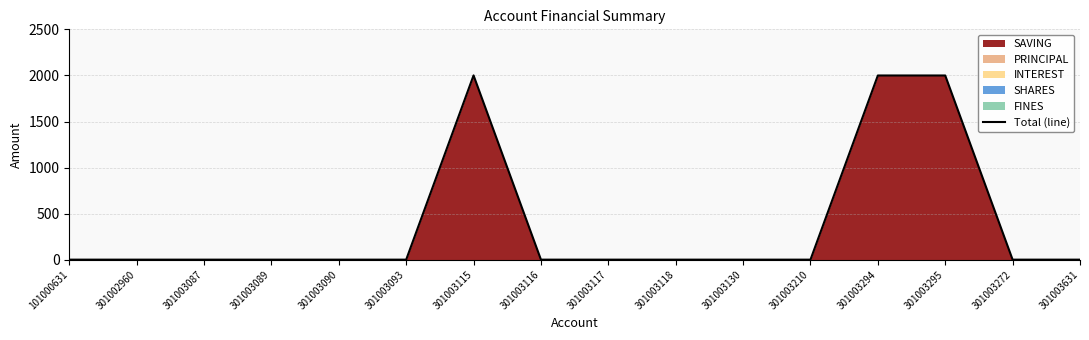

Is it true that the value at 301003090 is 0?

True